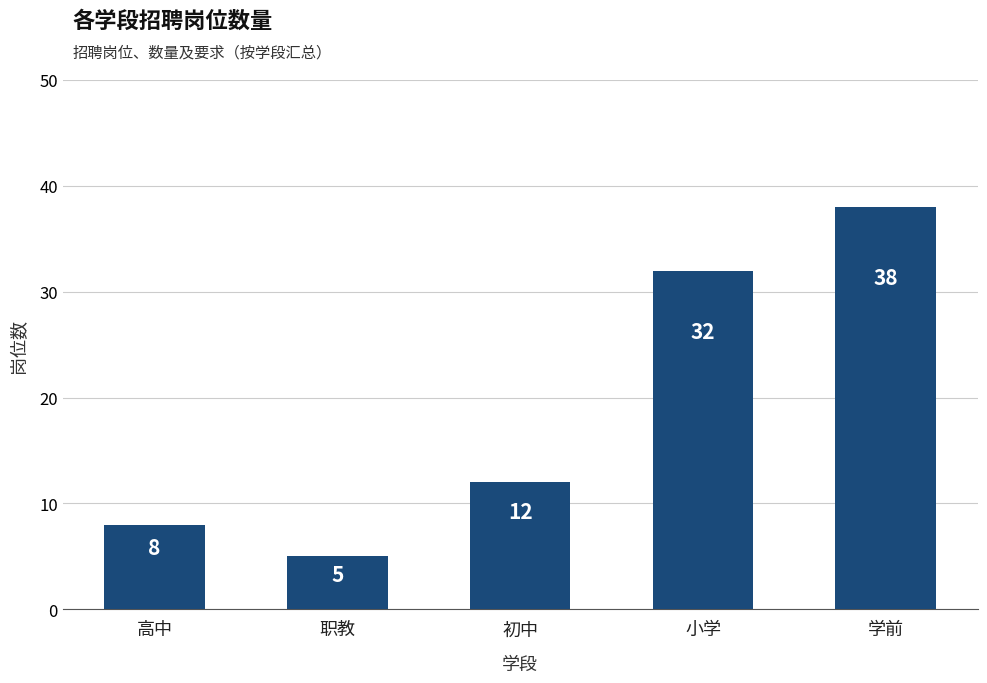

Rank the categories by value from lowest to highest.

职教, 高中, 初中, 小学, 学前